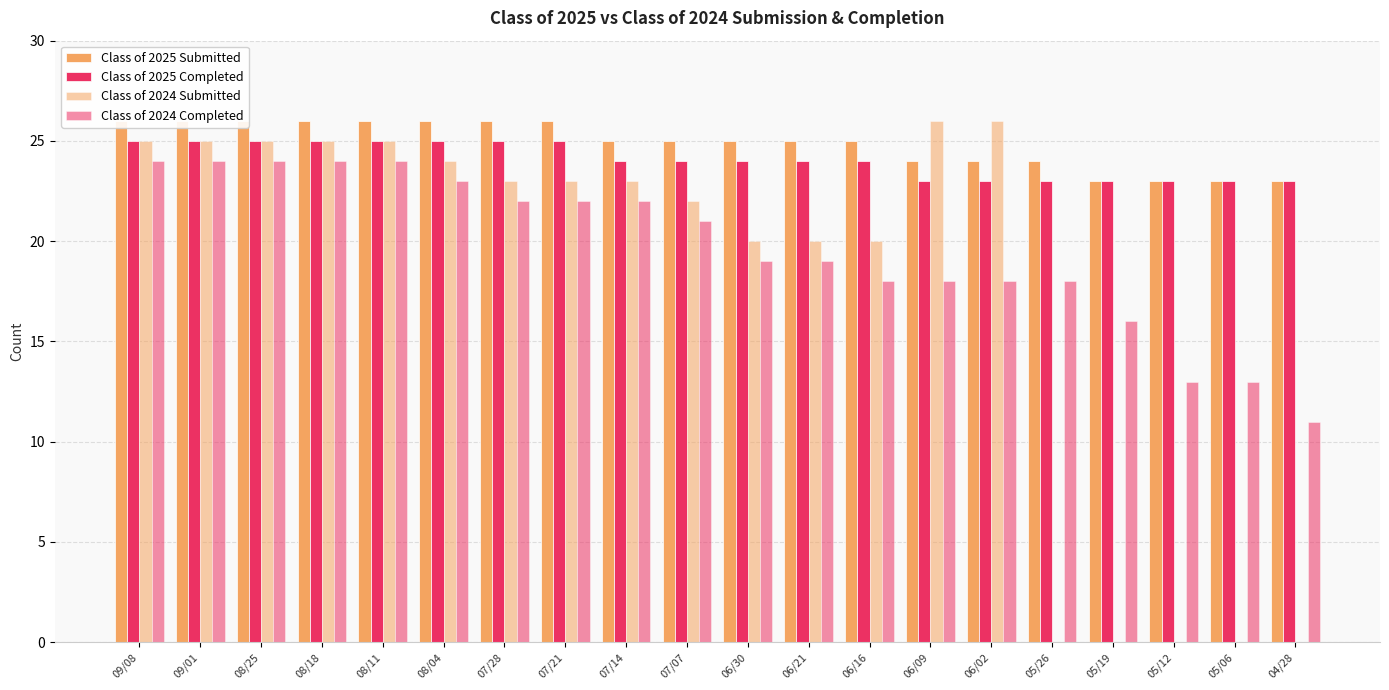

What are all the series names shown in the legend?

Class of 2025 Submitted, Class of 2025 Completed, Class of 2024 Submitted, Class of 2024 Completed